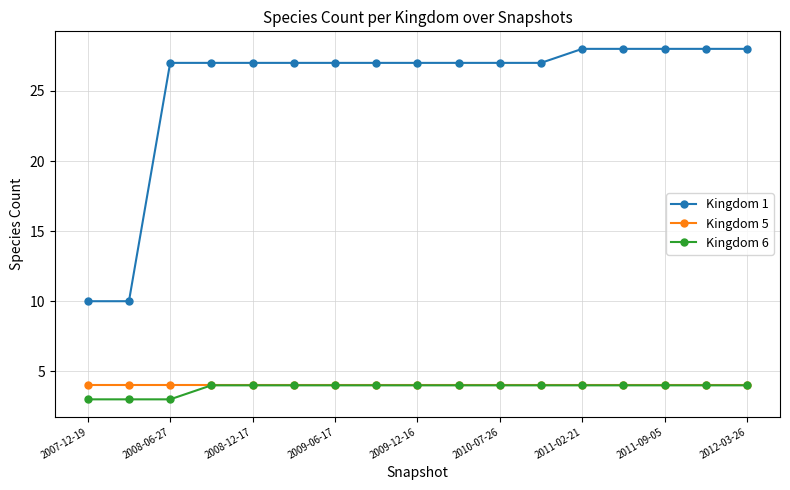

Which series has the largest total across all categories?

Kingdom 1